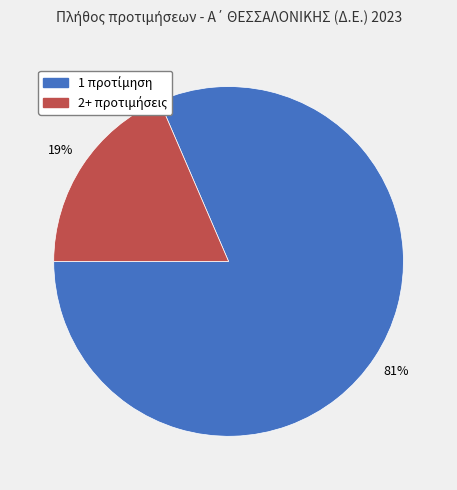

To the nearest percent, what is the average slice percentage?

50%